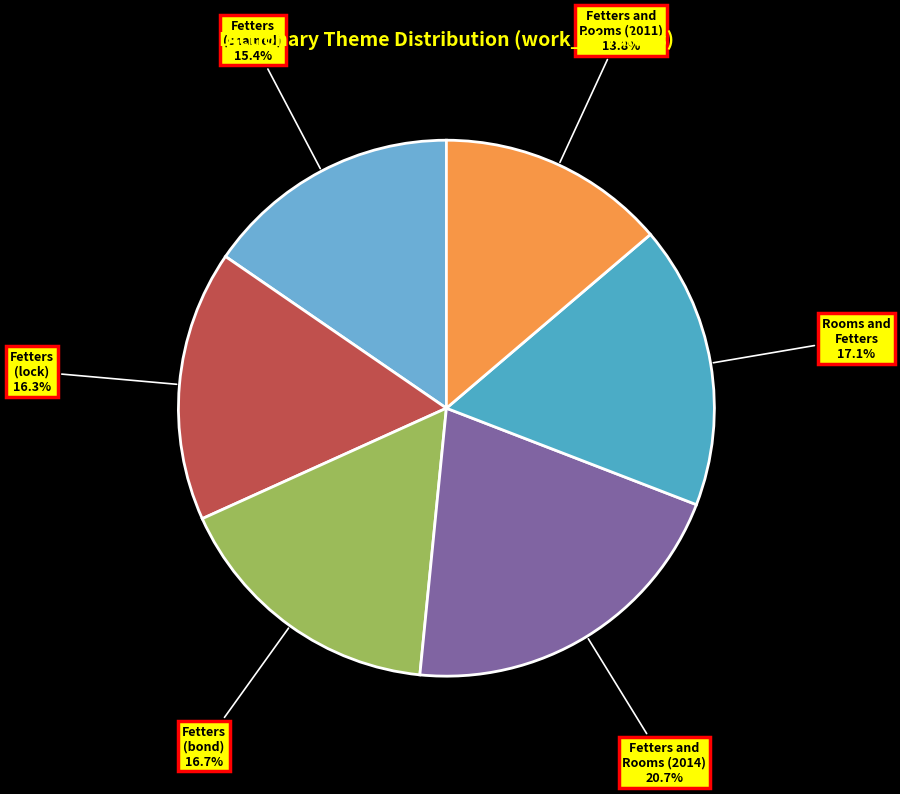

What portion of the pie excludes Rooms and Fetters?

82.9%